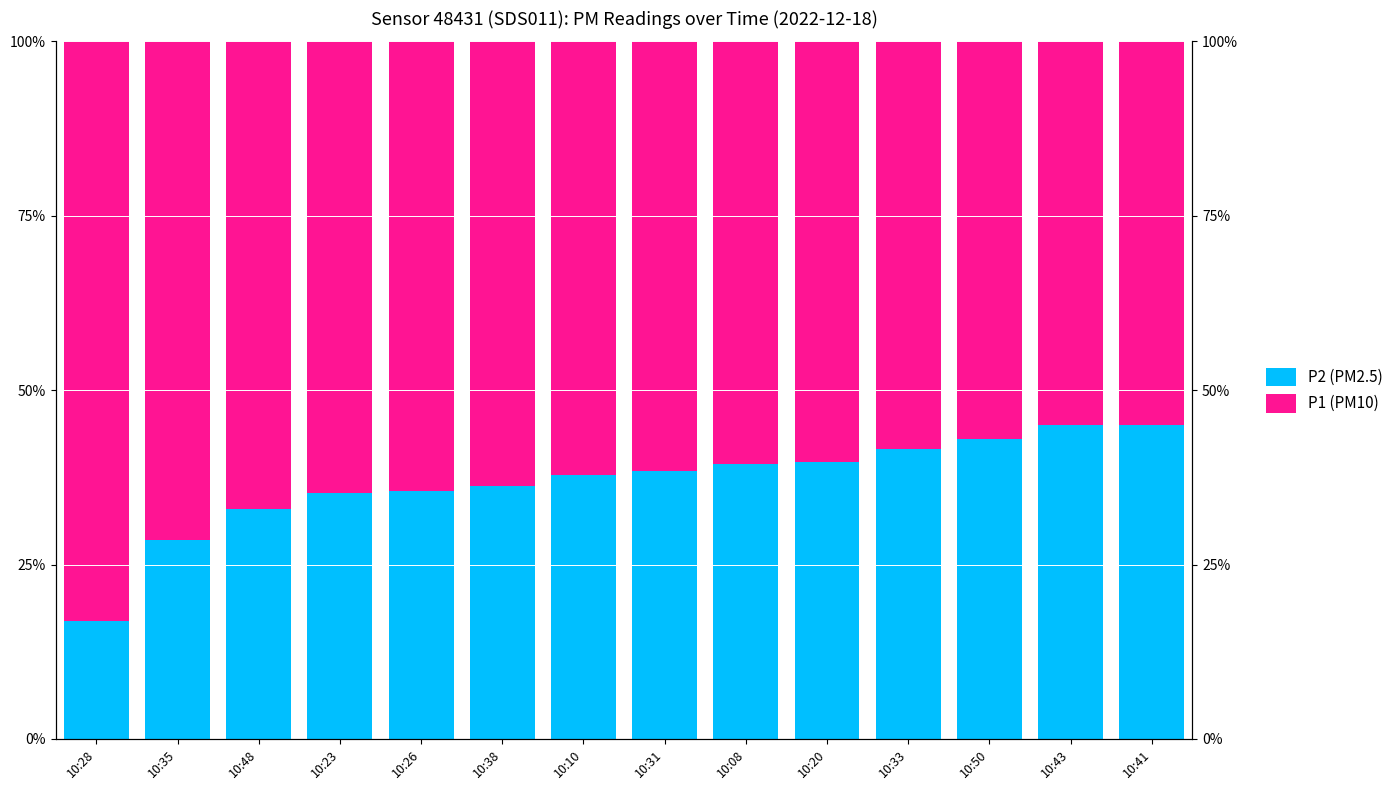

What is the difference between the P1 (PM10) values at 10:48 and 10:43?

12.0